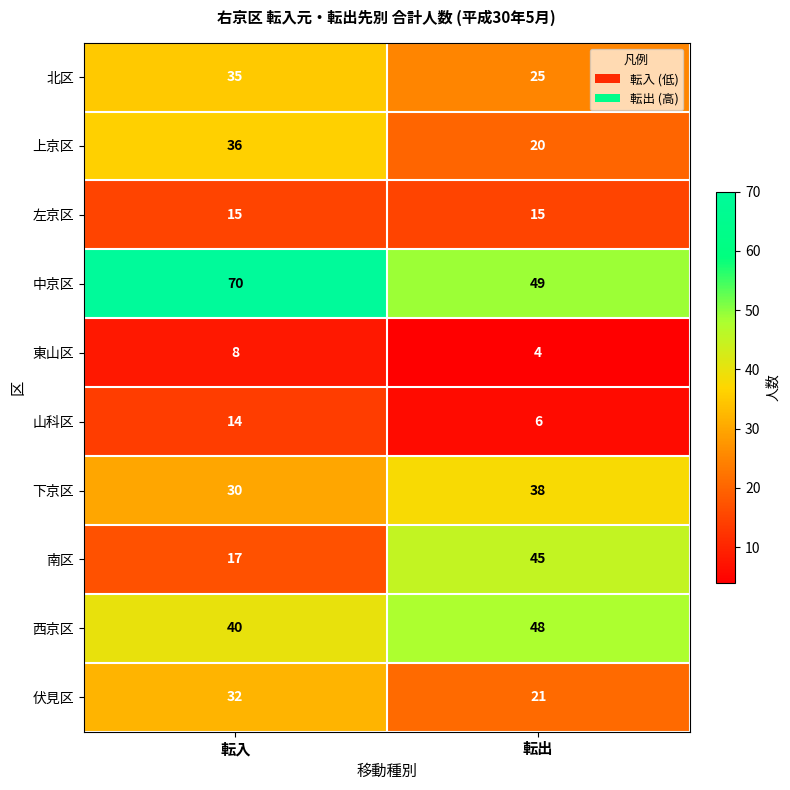

The 山科区 series shows 8 at 転入. True or false?

False